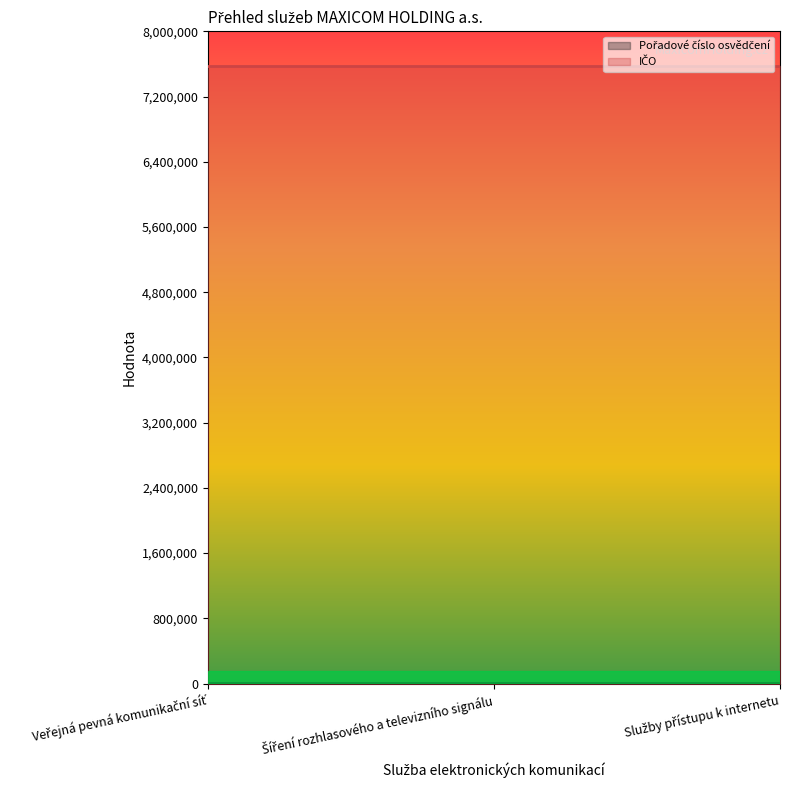

How many series are shown in this chart?

2